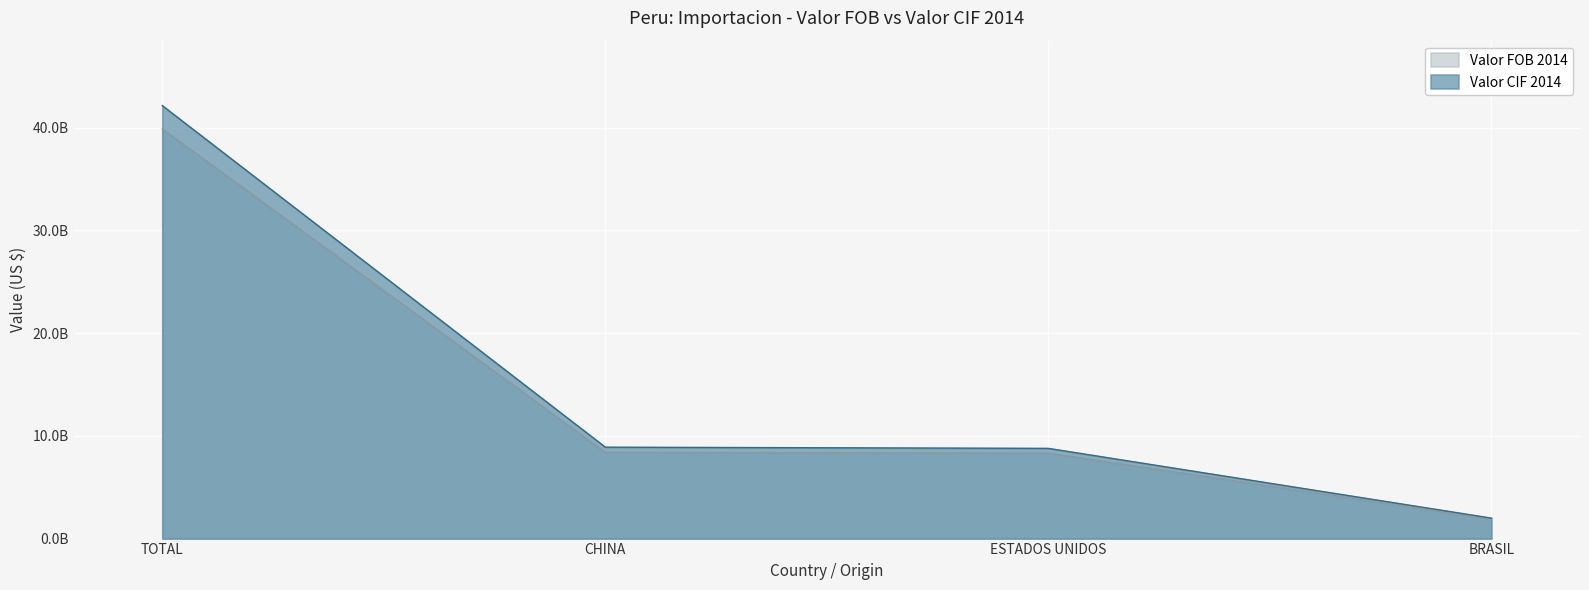

What are all the series names shown in the legend?

Valor FOB 2014, Valor CIF 2014